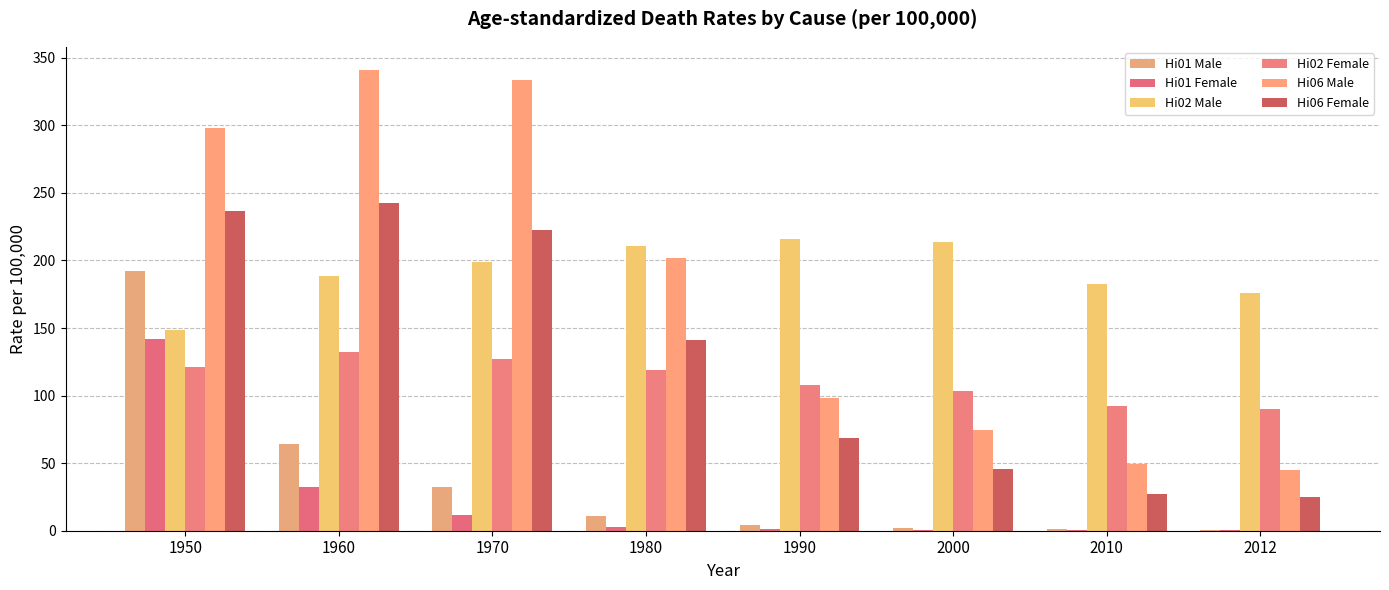

What is the difference between the Hi01 Female values at 1990 and 2012?

0.8